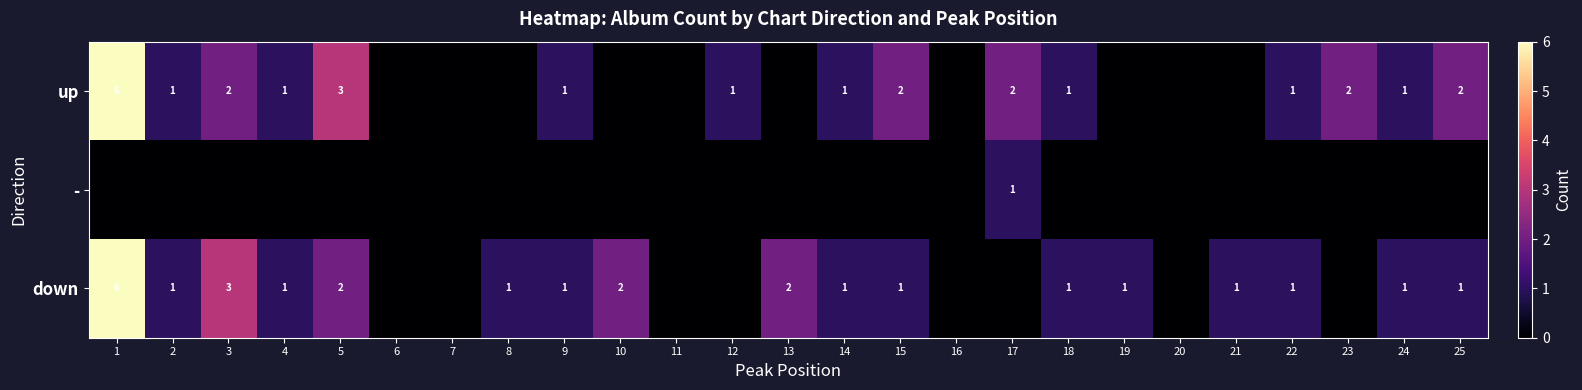

True or false: down has a value of 6 at 1.

True